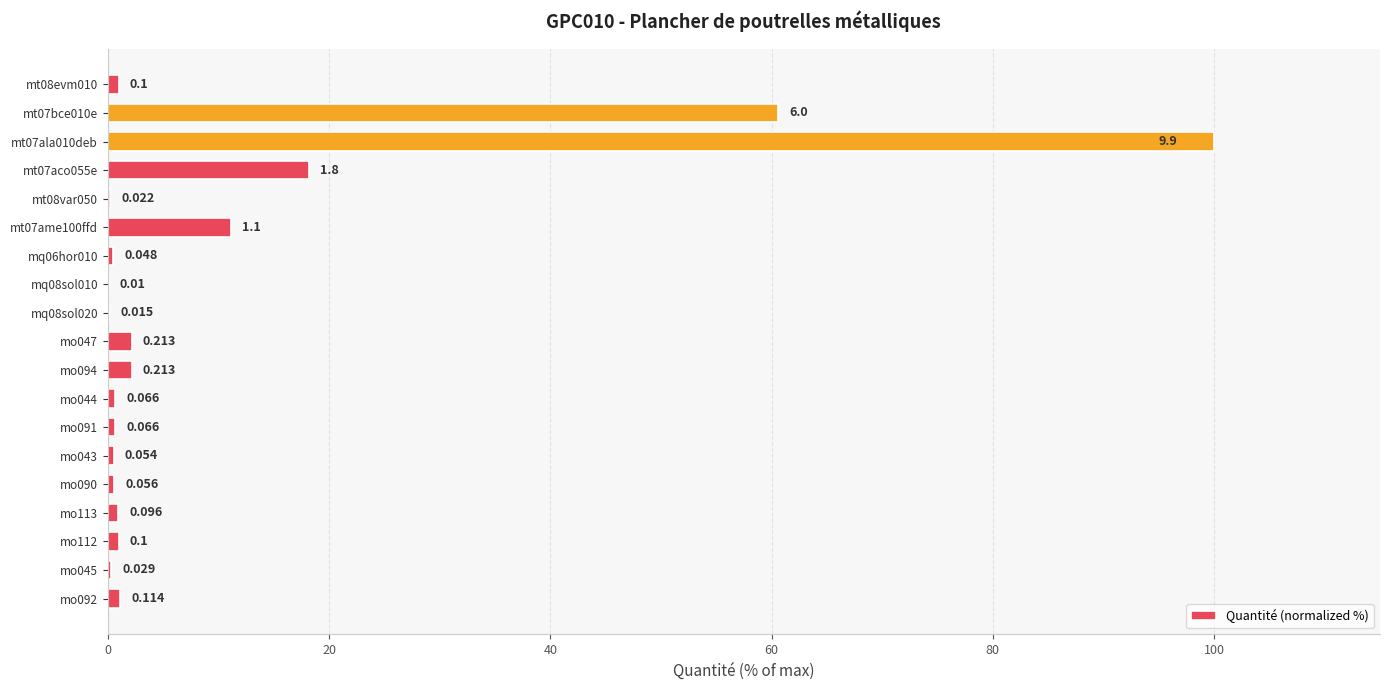

How many categories are shown in the chart?

19